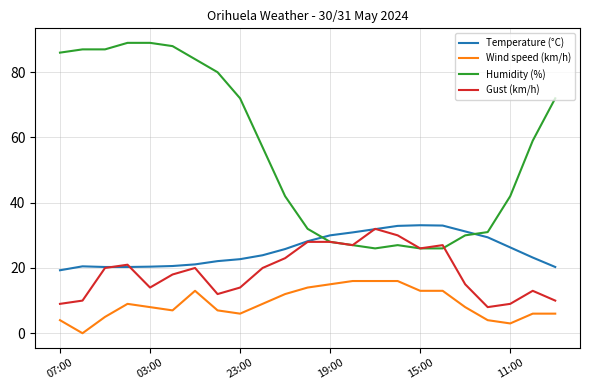

What is the maximum value shown in the chart?

89.0